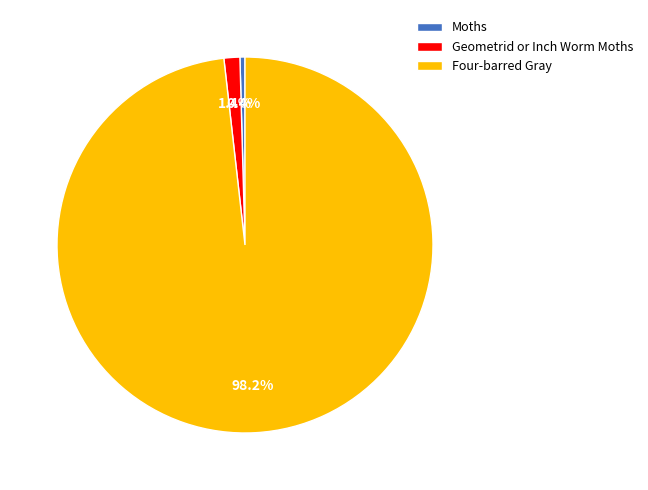

Which slice represents more than half of the pie?

Four-barred Gray